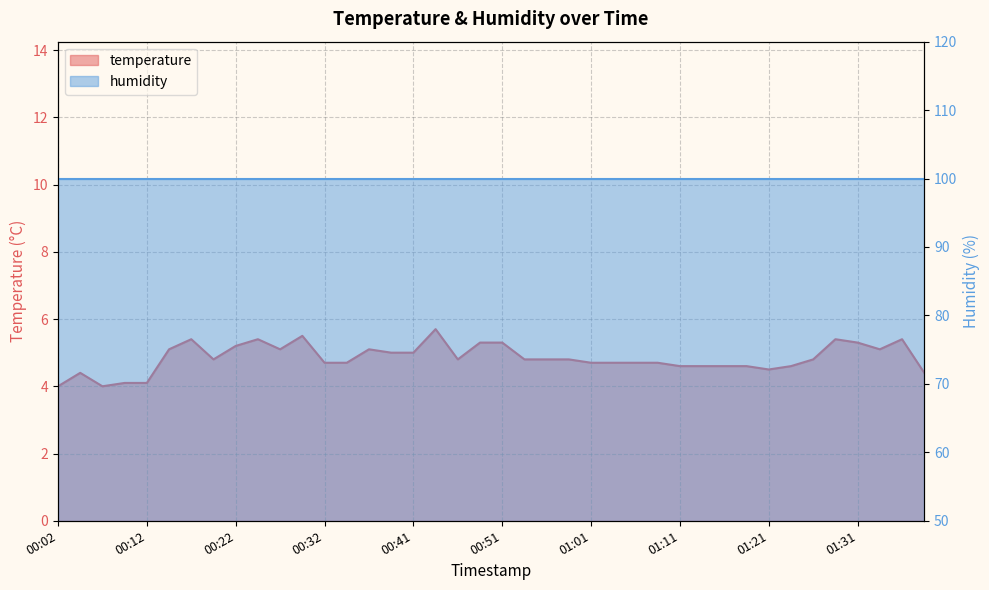

What is the label of the 7th point from the right?

01:23